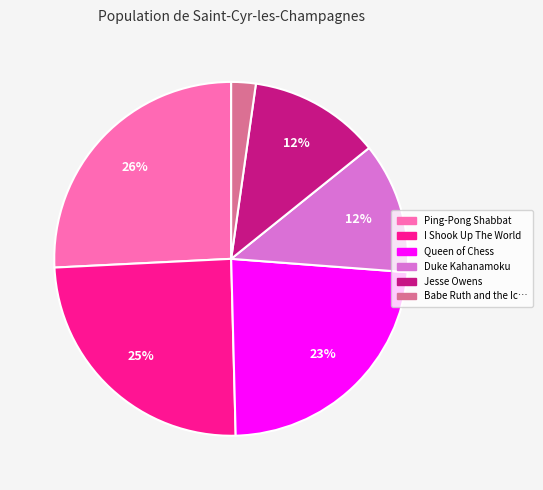

Is there any slice that represents more than half of the pie?

No